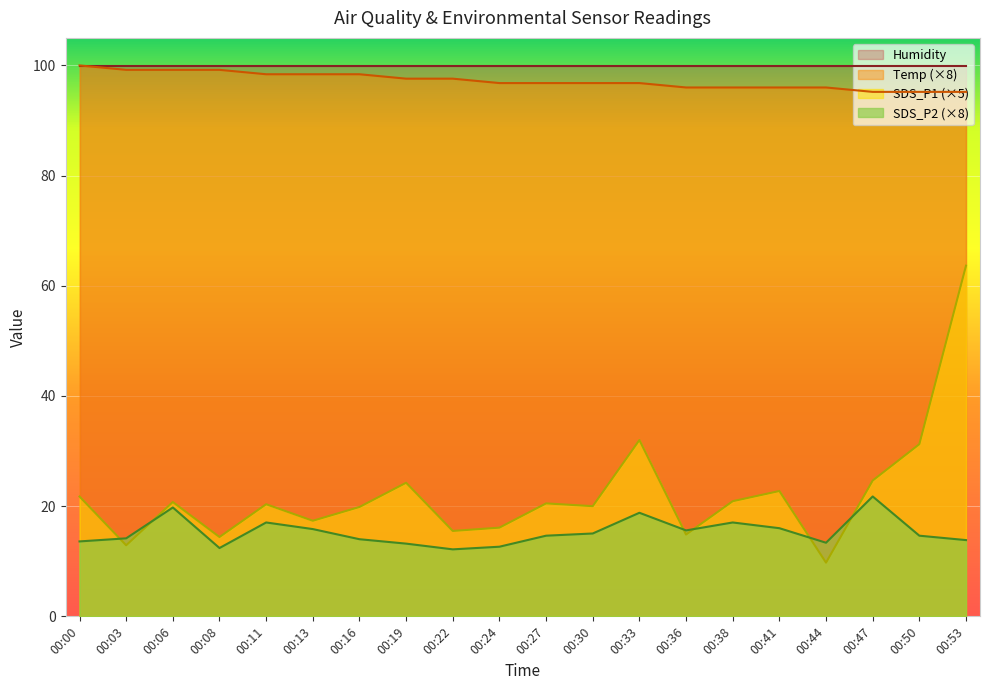

Where does the SDS_P1 series first go above 20?

00:00